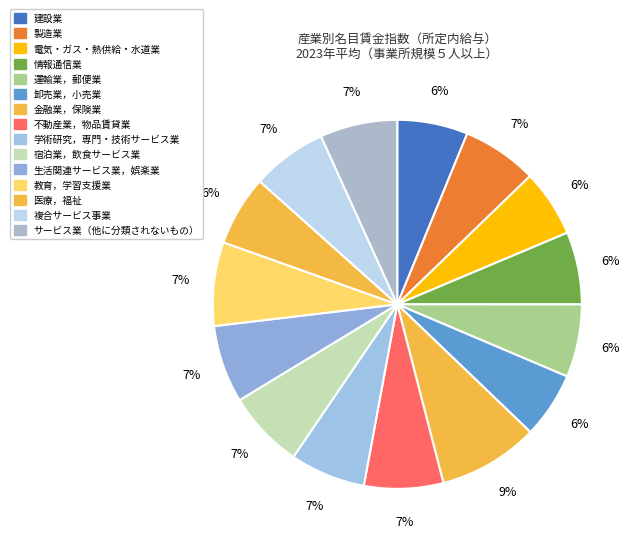

To the nearest percent, what percentage of the pie is 情報通信業?

6%